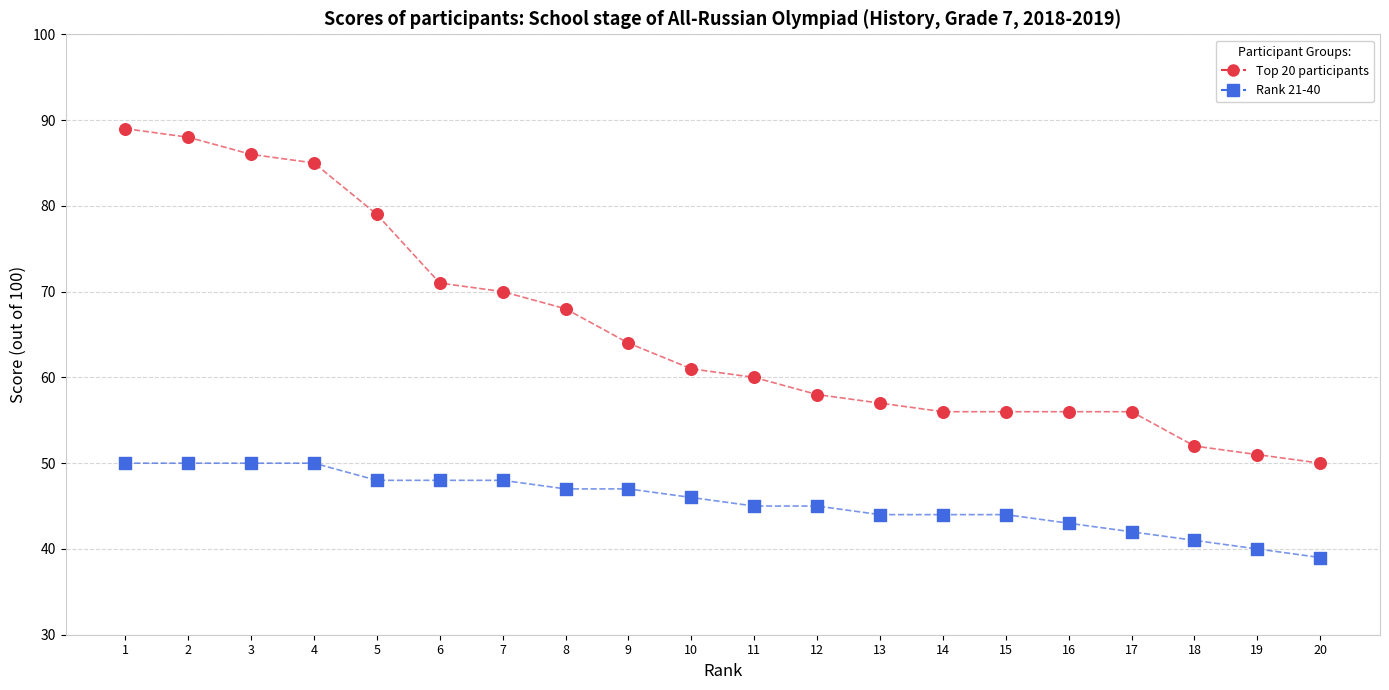

Across all data points, what is the range of X values (max minus min)?

19